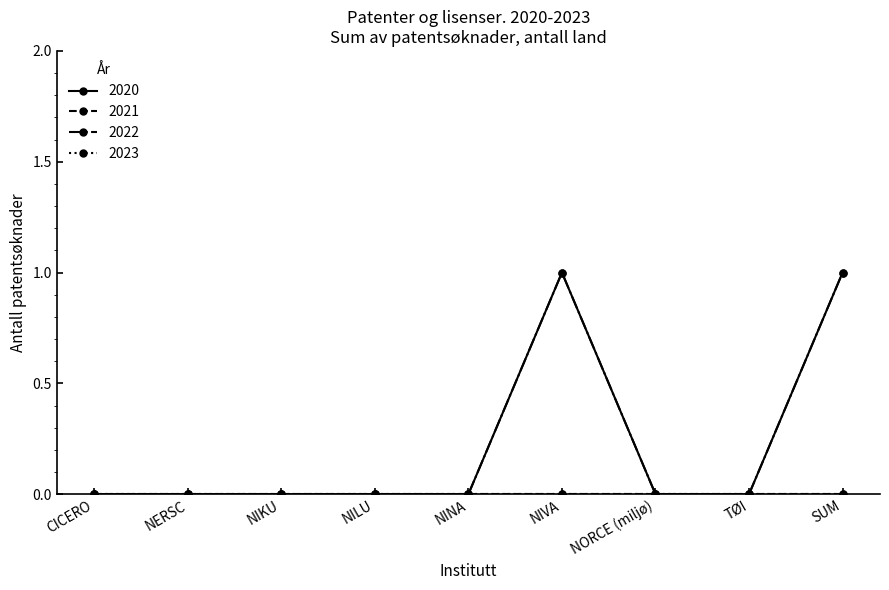

Is this an area chart (filled region under the line)?

No